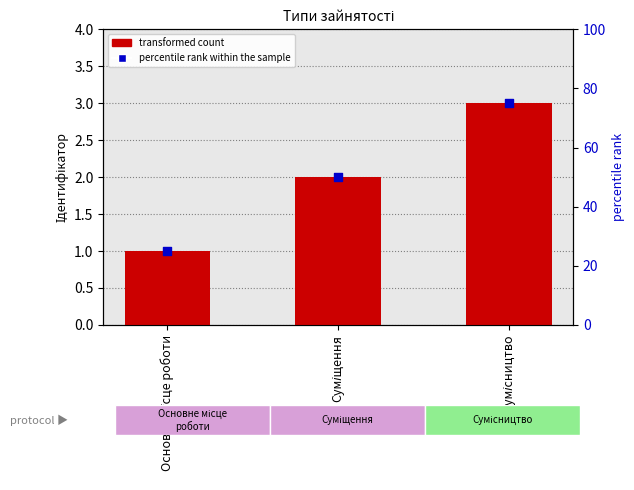

Which series has the largest total across all categories?

percentile rank within the sample